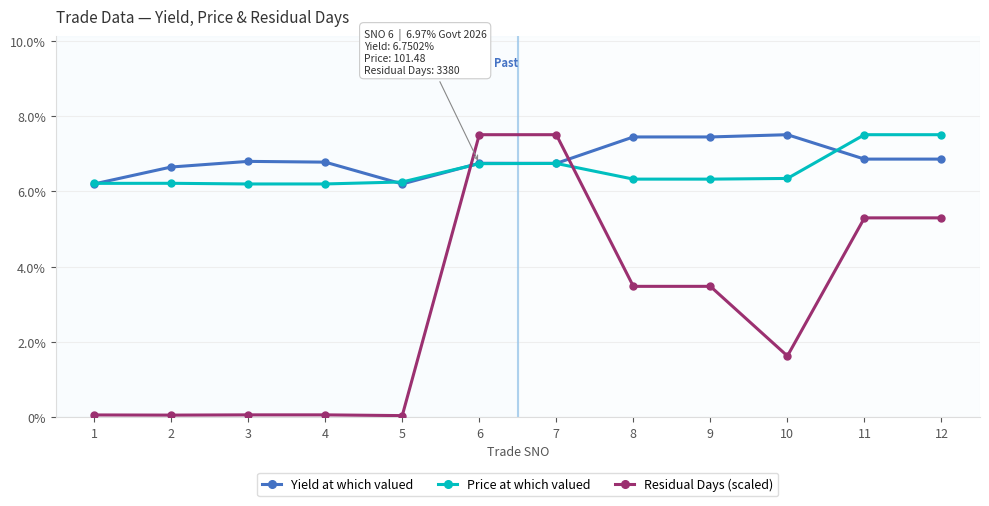

Between 2 and 10, which series saw the biggest shift?

Residual Days (scaled)